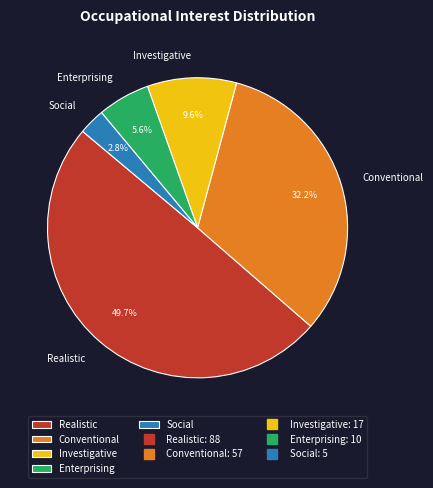

What percentage is the Realistic slice, to the nearest percent?

50%